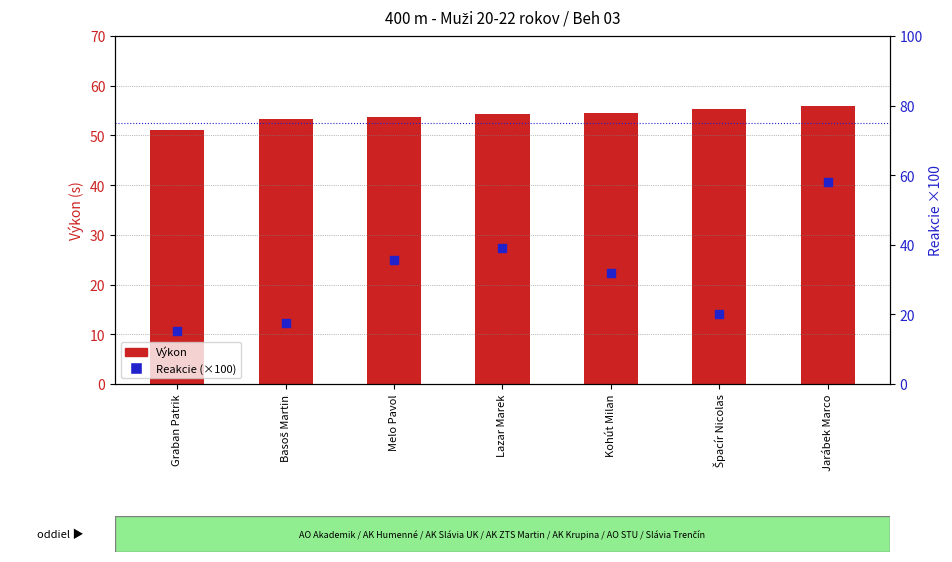

Is the value of Reakcie (×100) at Jarábek Marco greater than the value of Výkon at Graban Patrik?

Yes